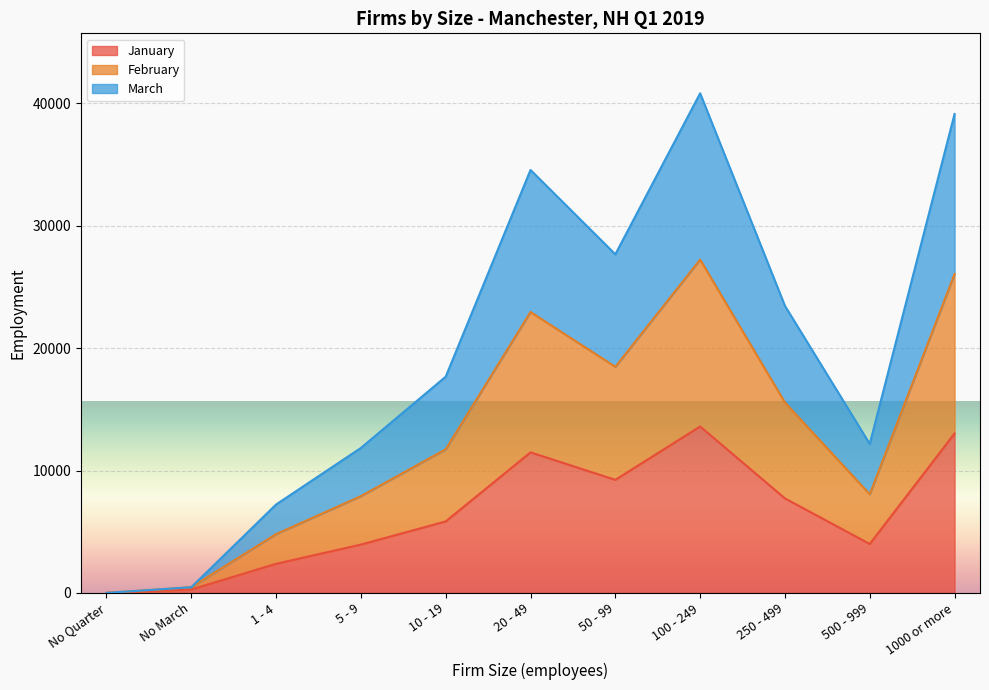

What is the maximum value for January?

13598